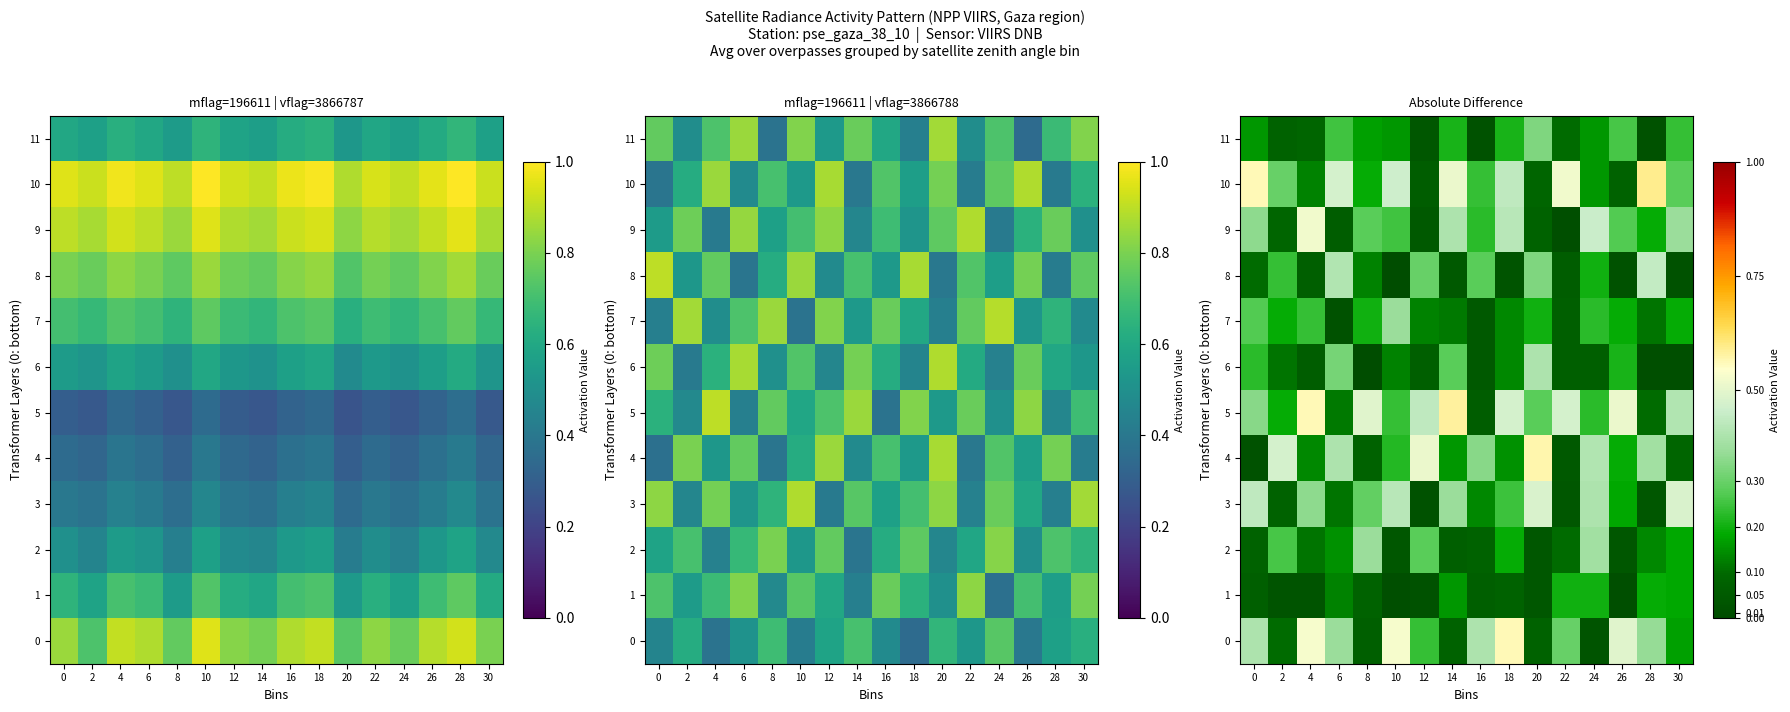

Between 14 and 26, which series saw the biggest shift?

10